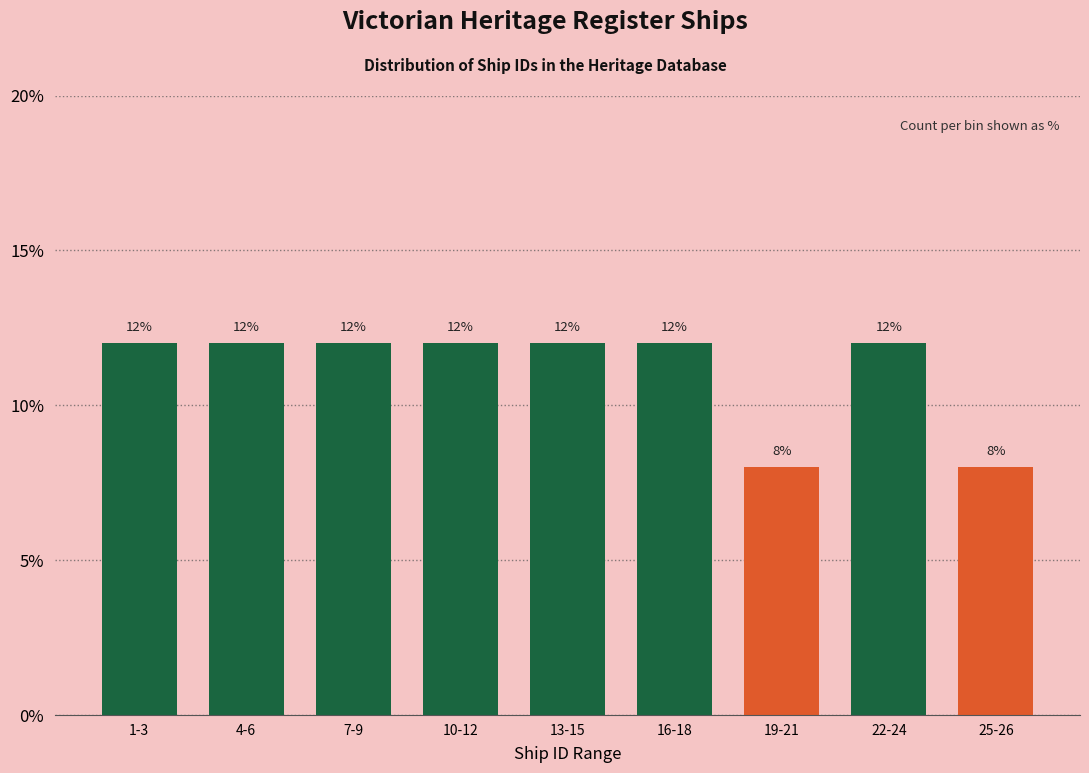

Reading left to right, transcribe all the data shown in this chart.

1-3=12	4-6=12	7-9=12	10-12=12	13-15=12	16-18=12	19-21=8	22-24=12	25-26=8